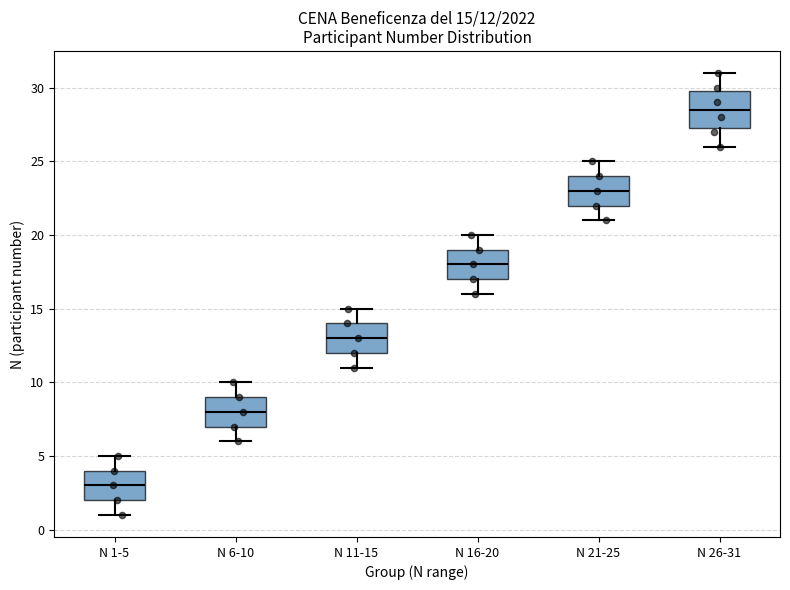

Which box is the tallest, from its lower edge to its upper edge?

N 26-31